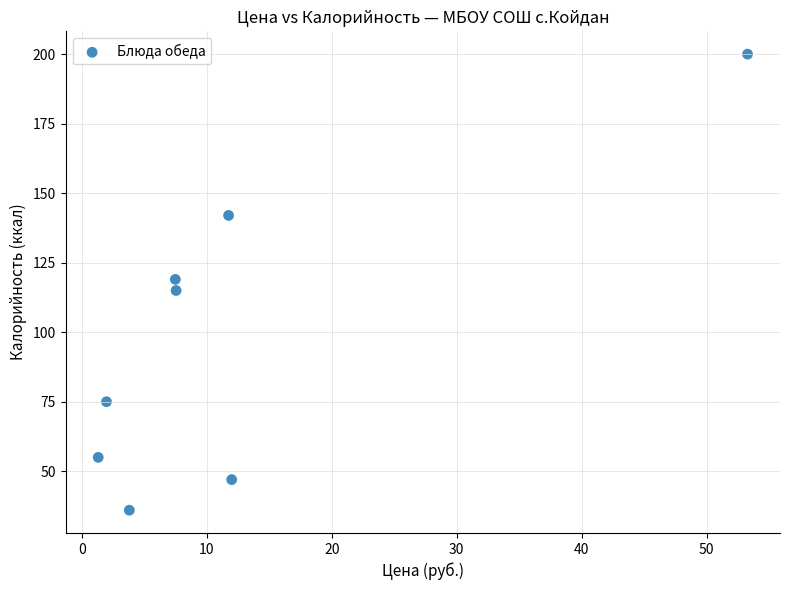

What is the range of Y values (max minus min)?

164